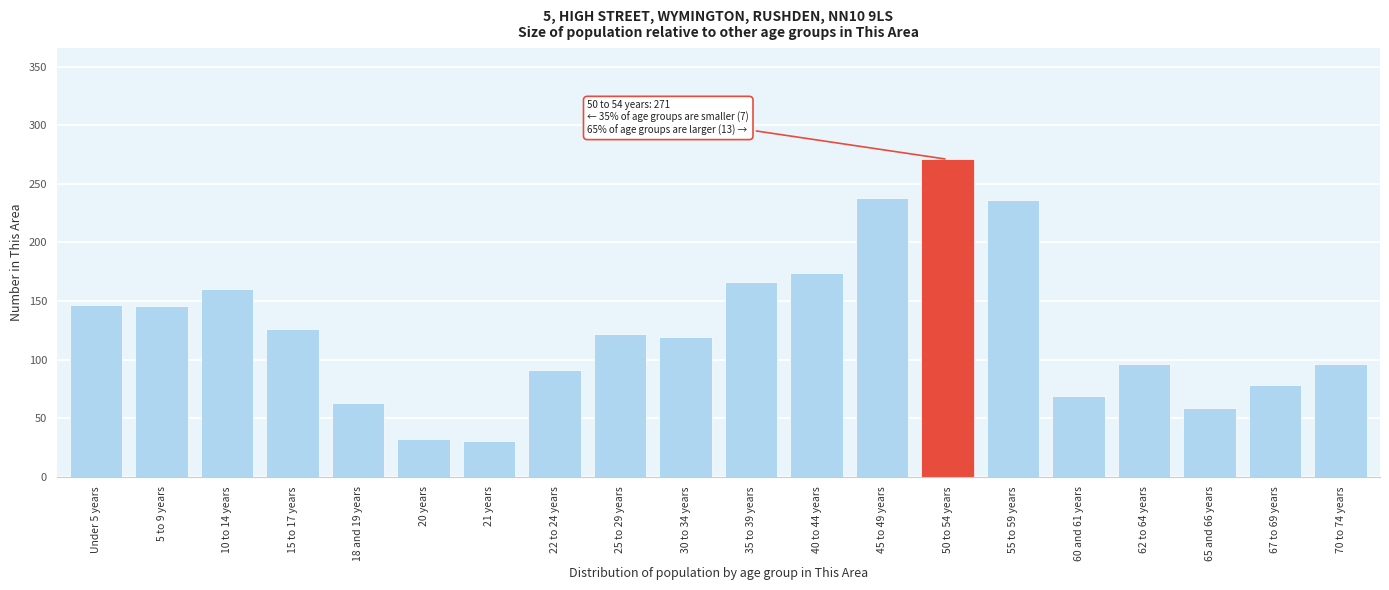

What is the label of the 10th bar from the right?

35 to 39 years